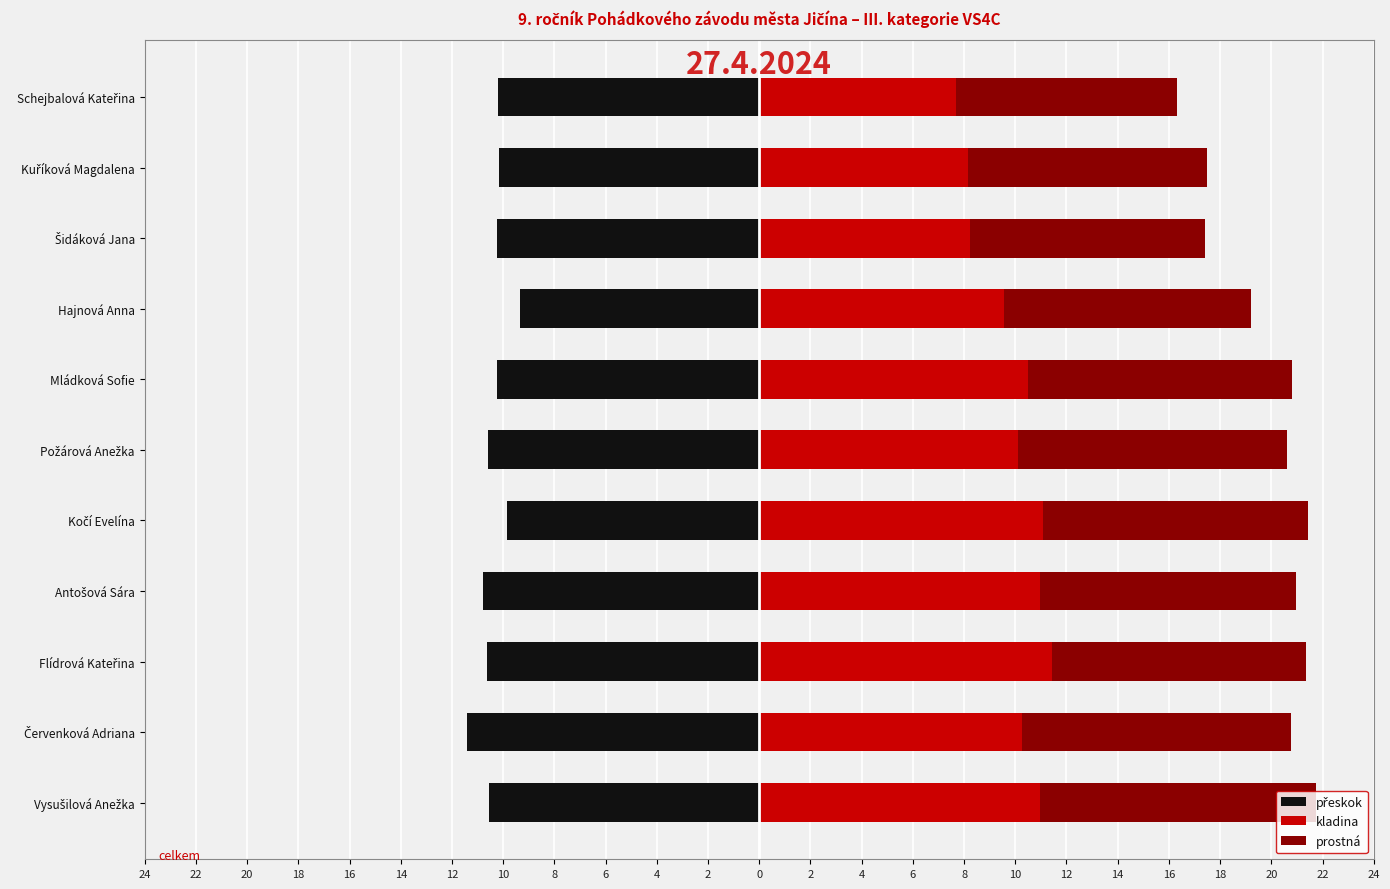

Count the number of data series in this chart.

3